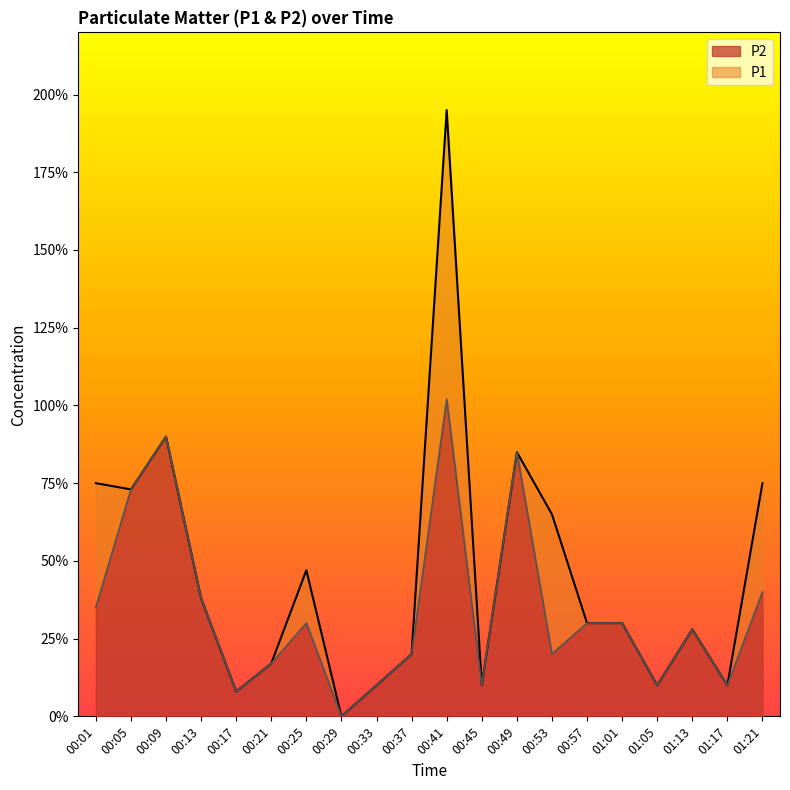

The value of P1 at 00:33 is 0.1. True or false?

False